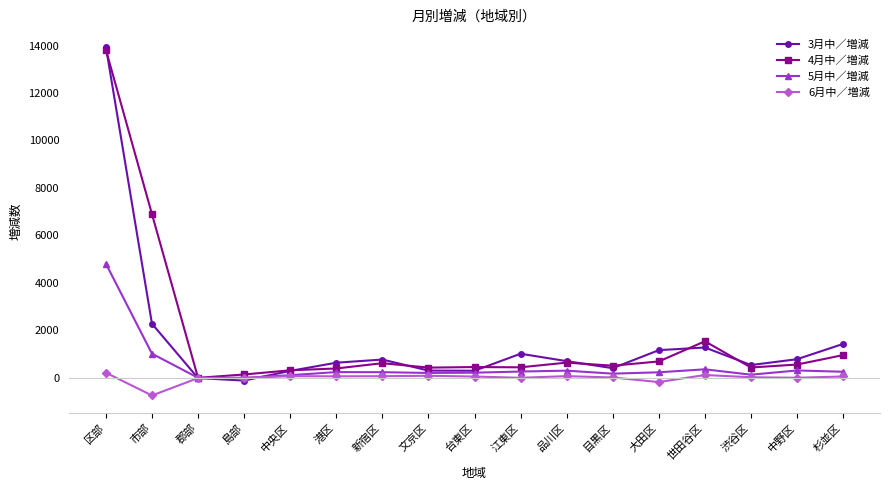

Which category has the highest value in the 4月中／増減 series?

区部